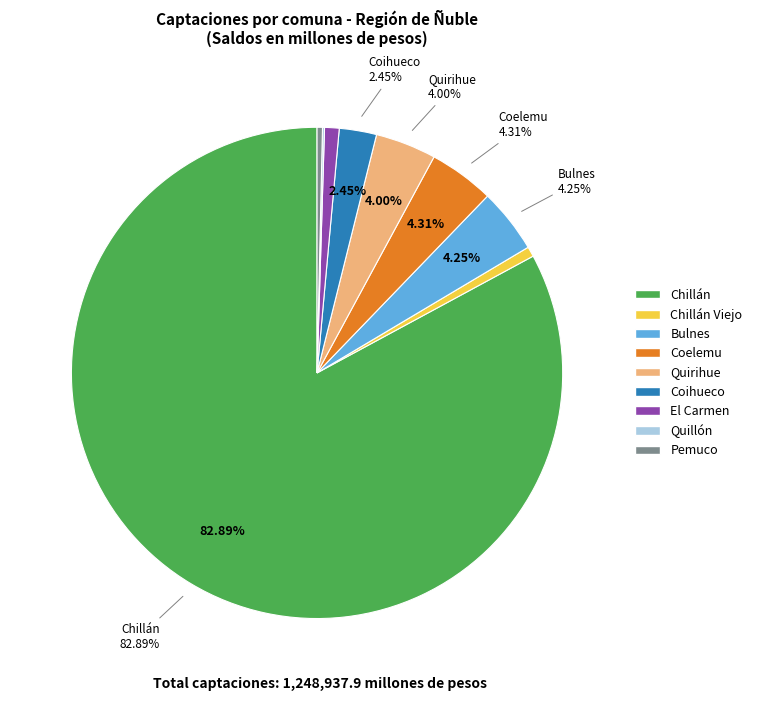

Which slice is the smallest?

Quillón